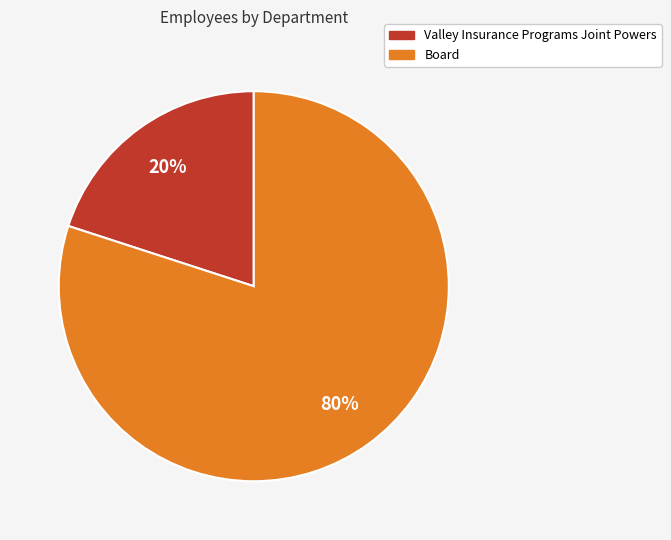

How many segments does this pie chart have?

2